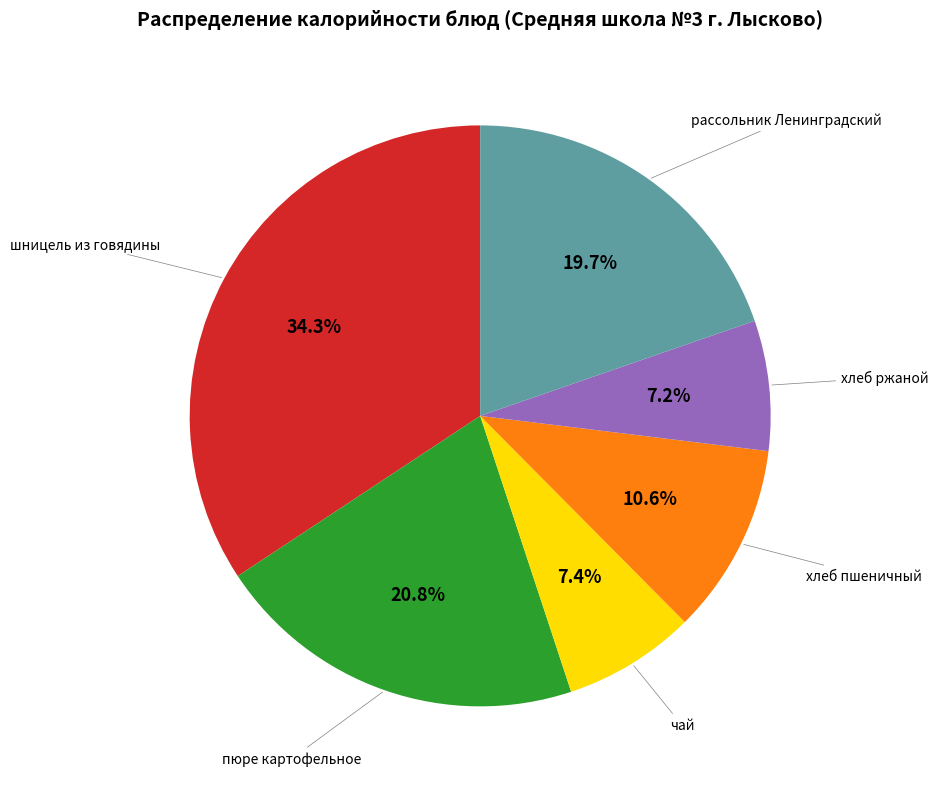

Is there any slice that represents more than half of the pie?

No